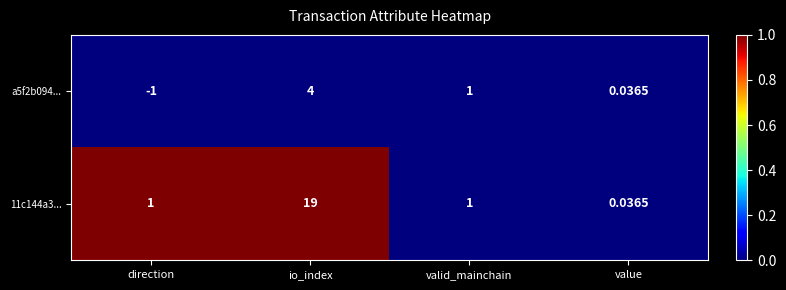

Which category has the highest value across all series?

io_index